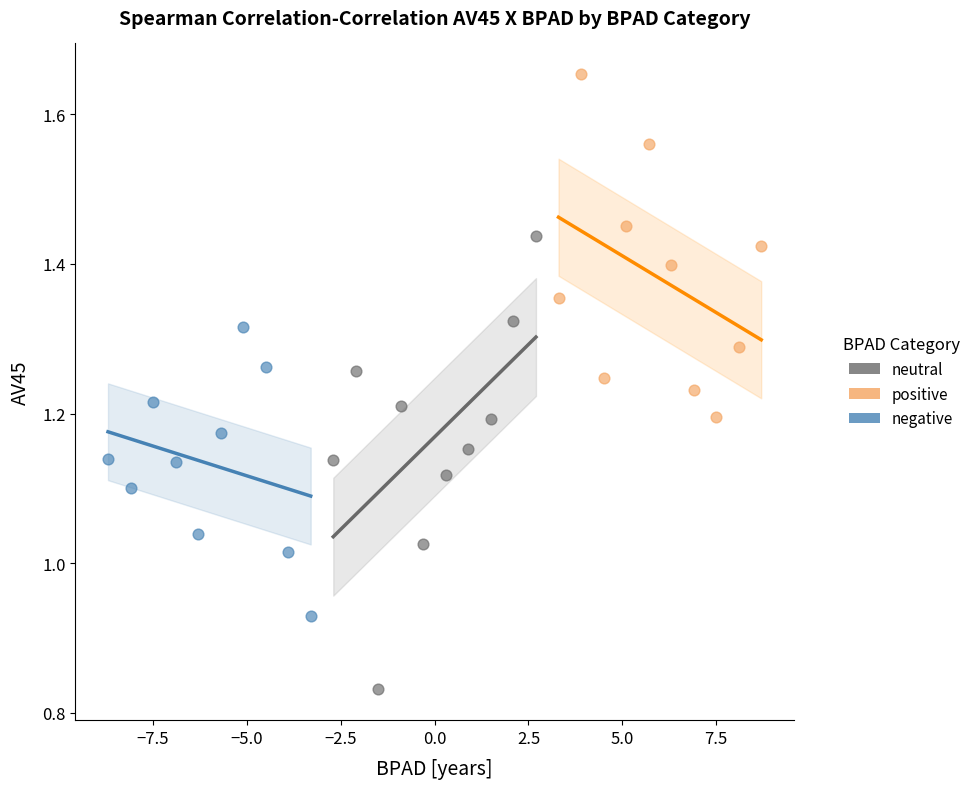

Which series has the widest spread of Y values?

neutral